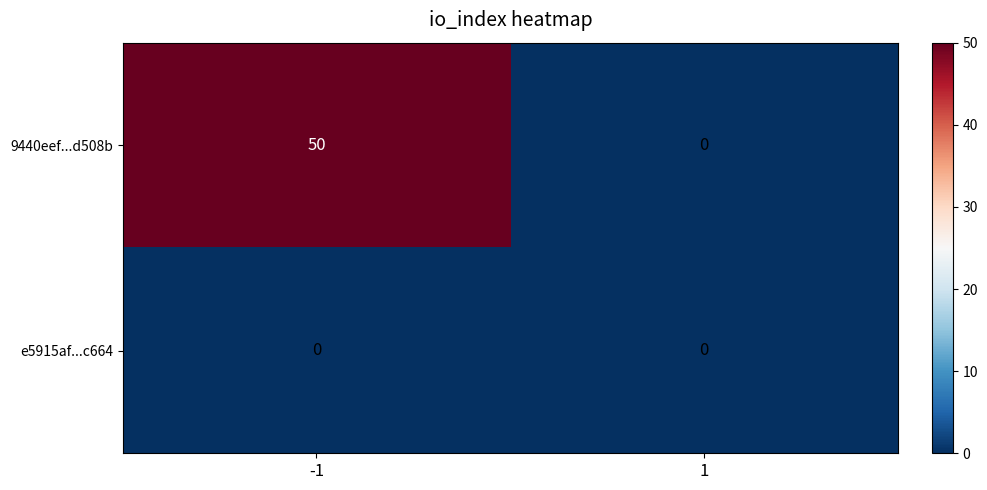

How many data points does each series have?

2